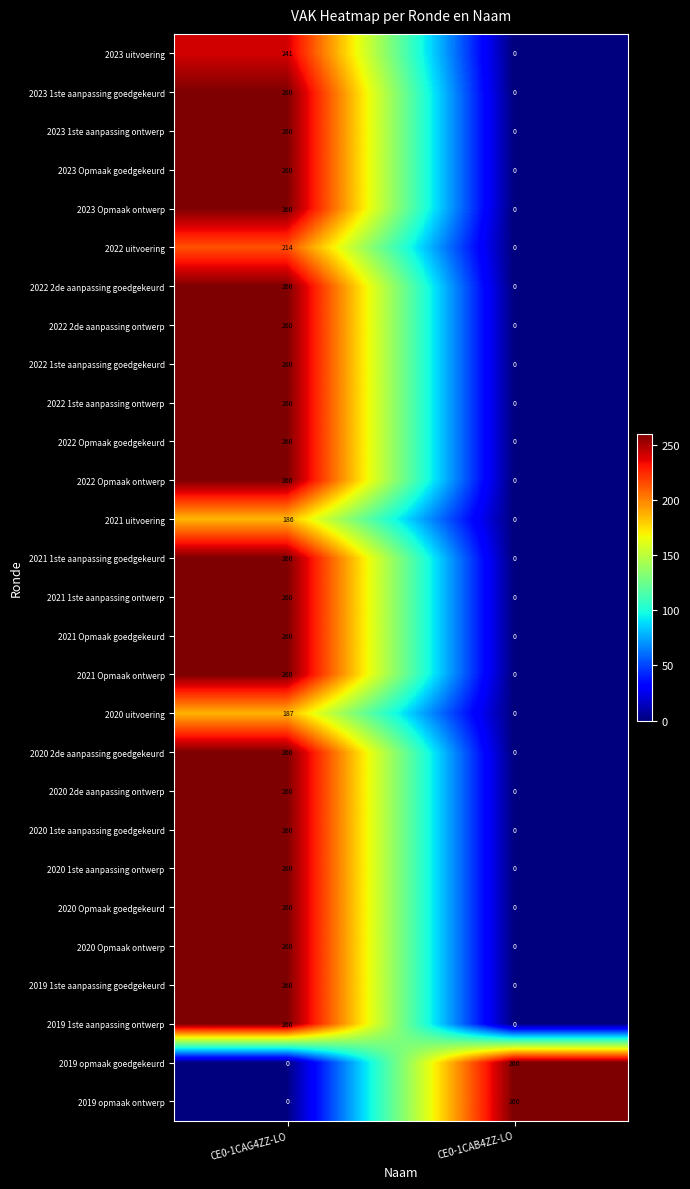

What is the spread (max minus min) of values at CE0-1CAG4ZZ-LO?

260